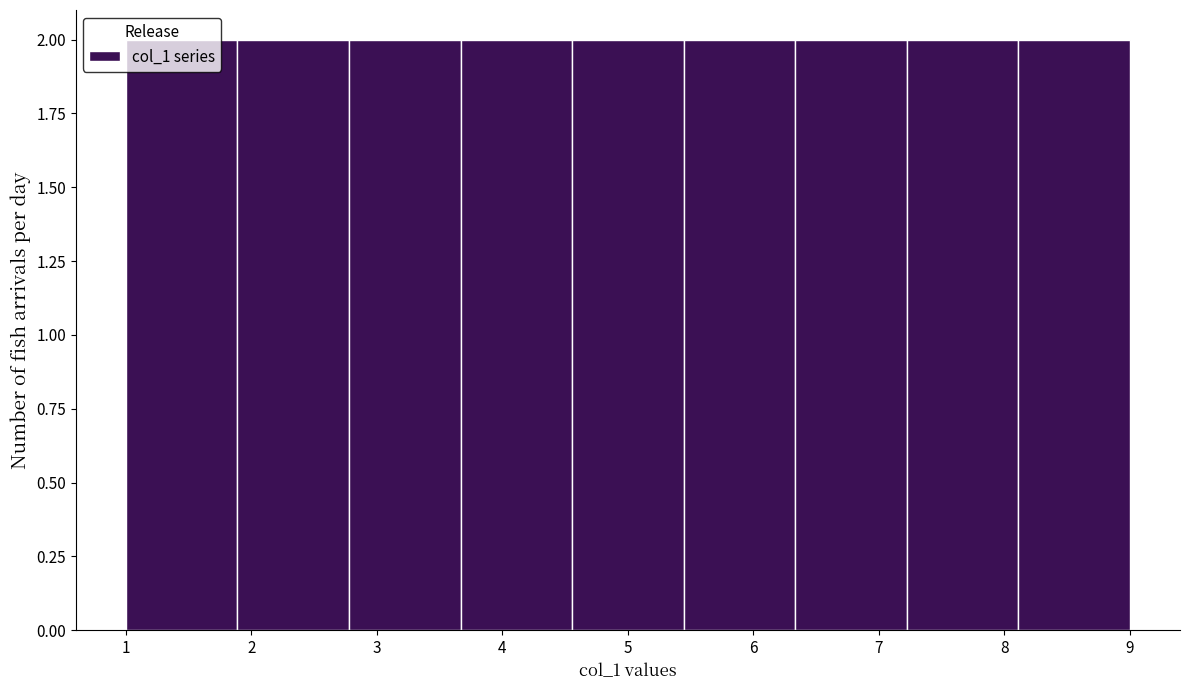

What is the height of the bar covering 4.6 to 5.4 on the x-axis? Neither the bar edges nor the heights are printed on the chart, so give them approximately, as read against the axes.

2